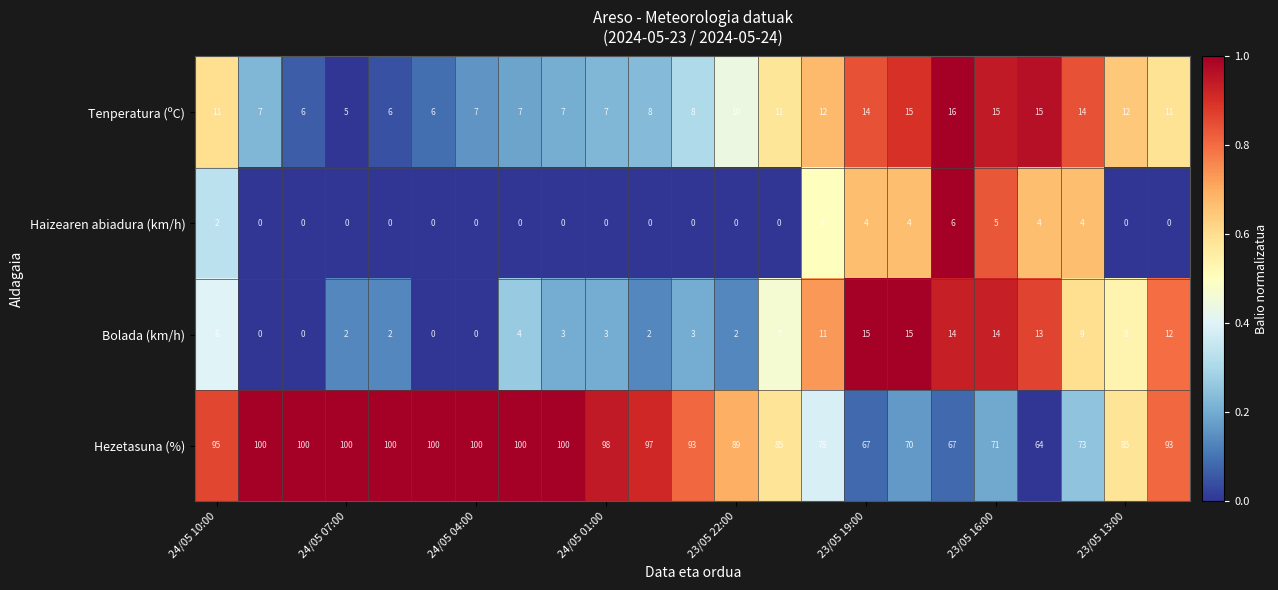

Which series has the widest spread of values?

Hezetasuna (%)